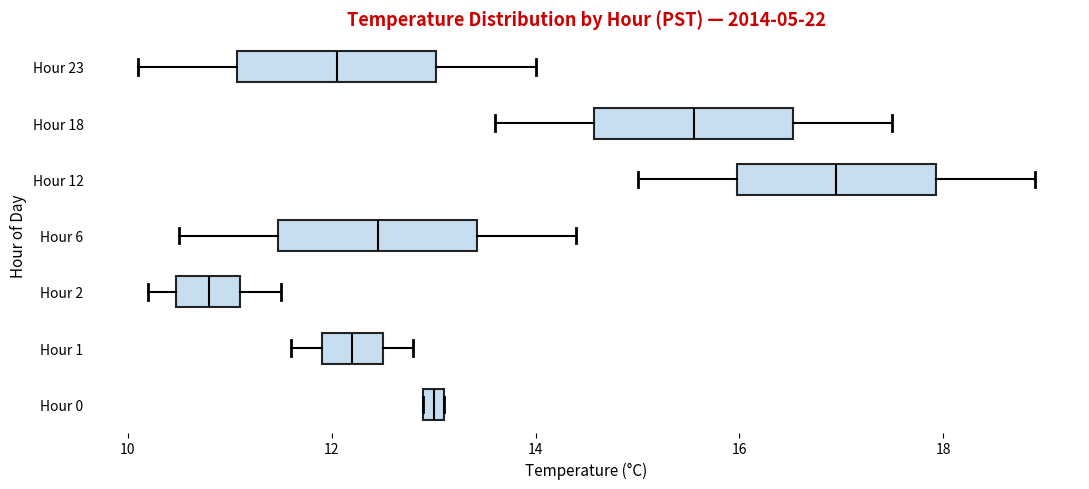

Which box has the furthest to the left median line?

Hour 2